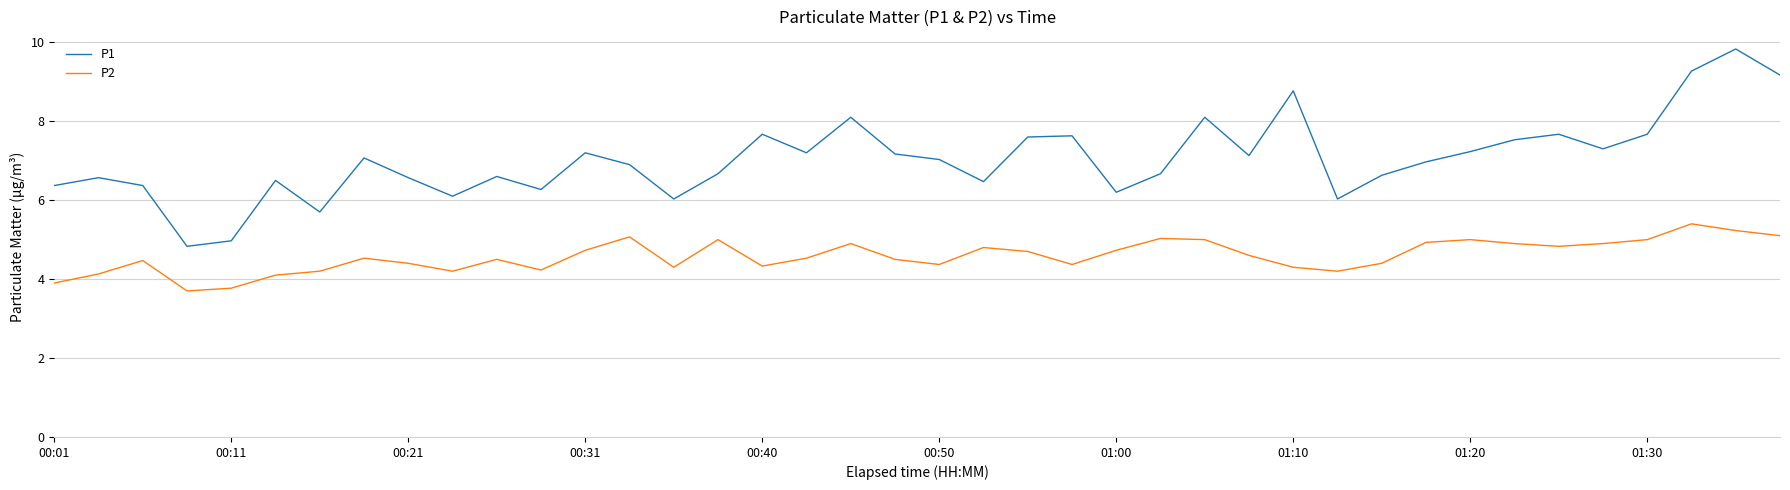

Which series has the largest range (max minus min)?

P1